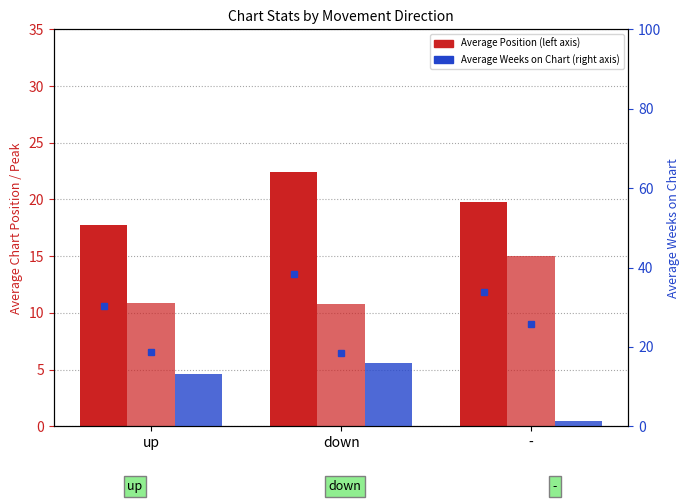

Which category has the highest value in the Average Peak Position series?

-